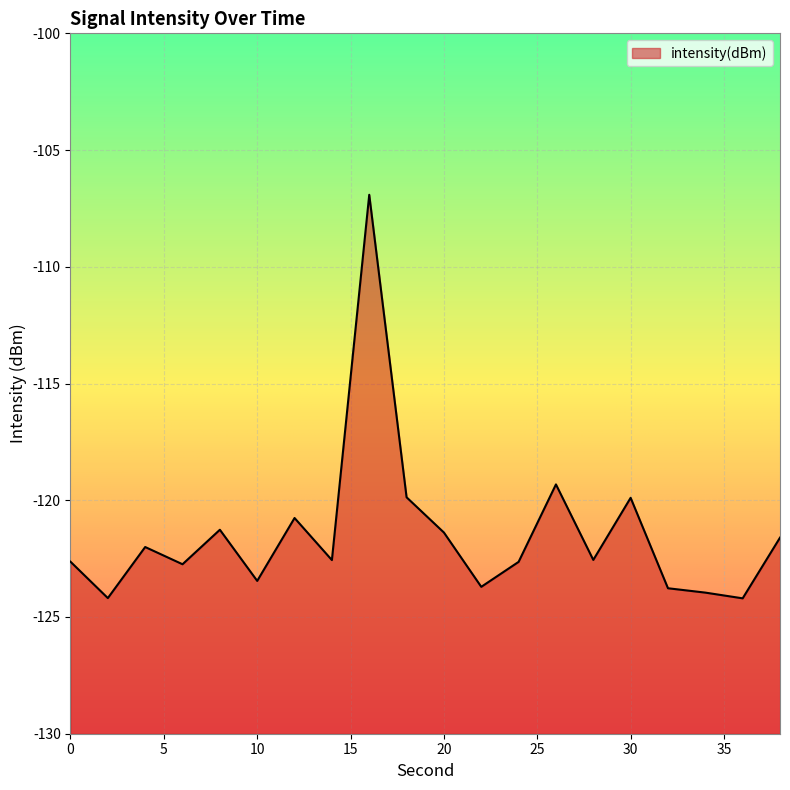

Count the number of categories in the chart.

20